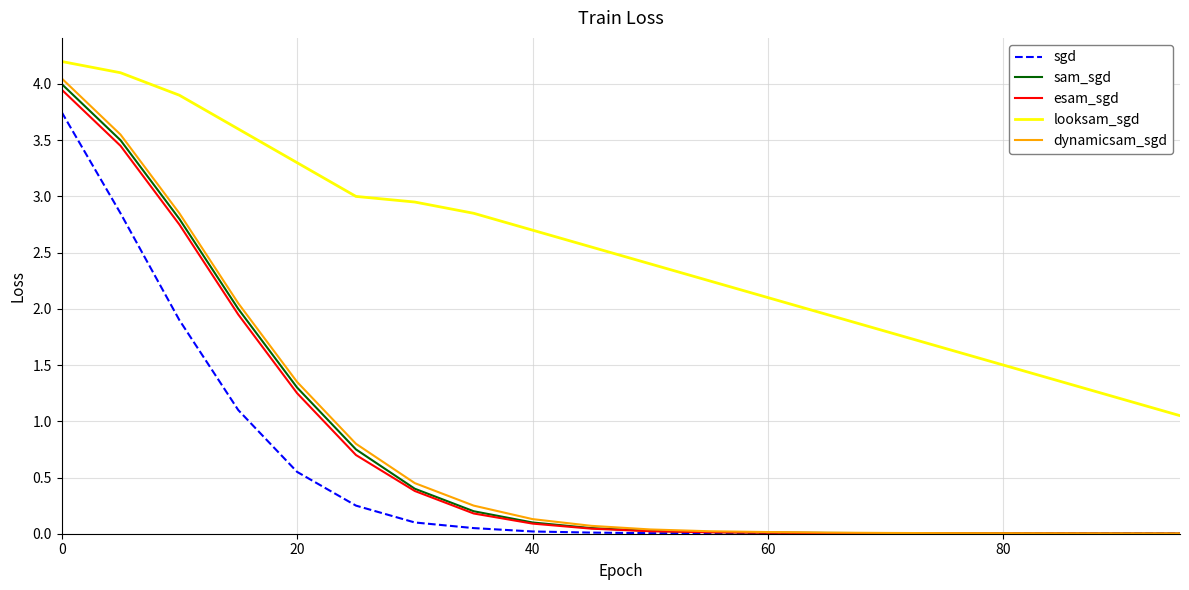

Which series has the largest range (max minus min)?

dynamicsam_sgd